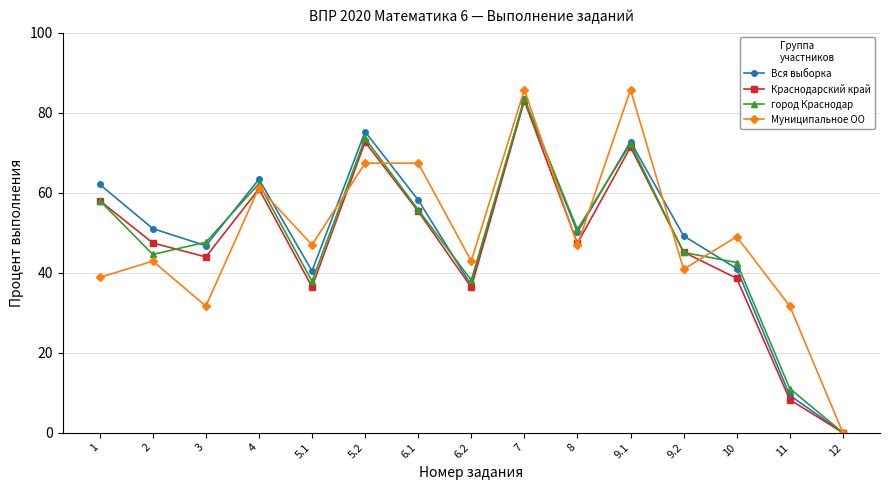

How many interior local peaks does the Вся выборка series have?

4